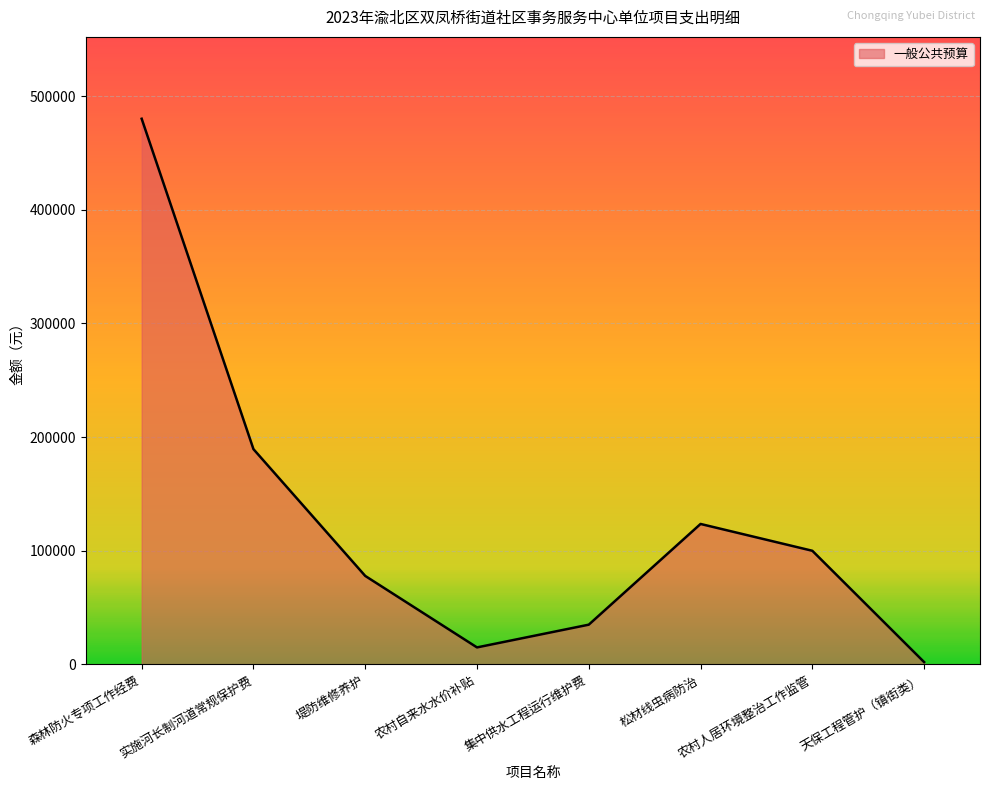

What is the minimum value shown in the chart?

2100